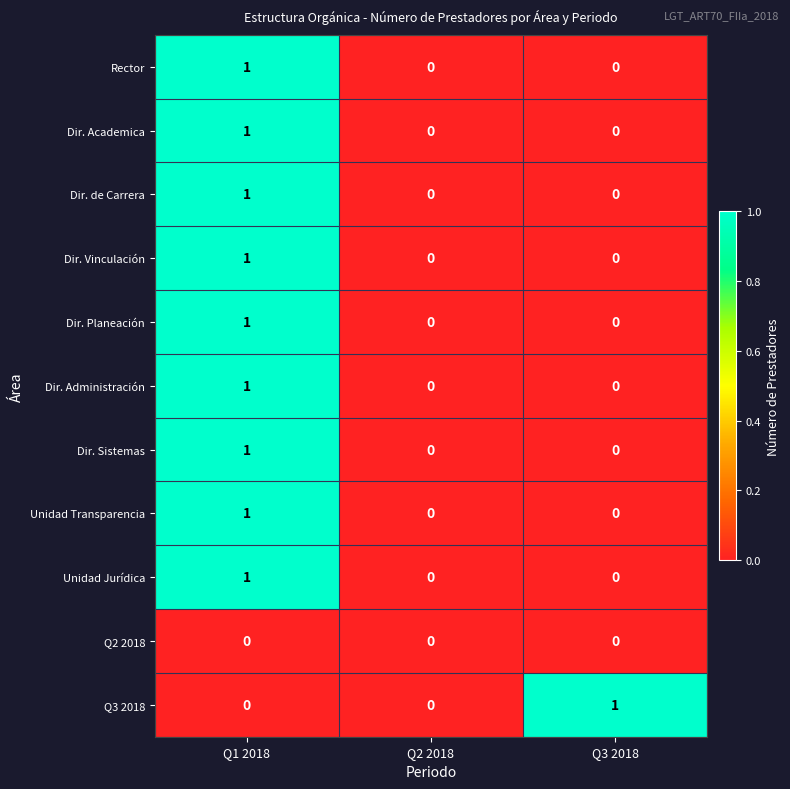

Between Q2 2018 and Q3 2018, which series saw the biggest shift?

Q3 2018